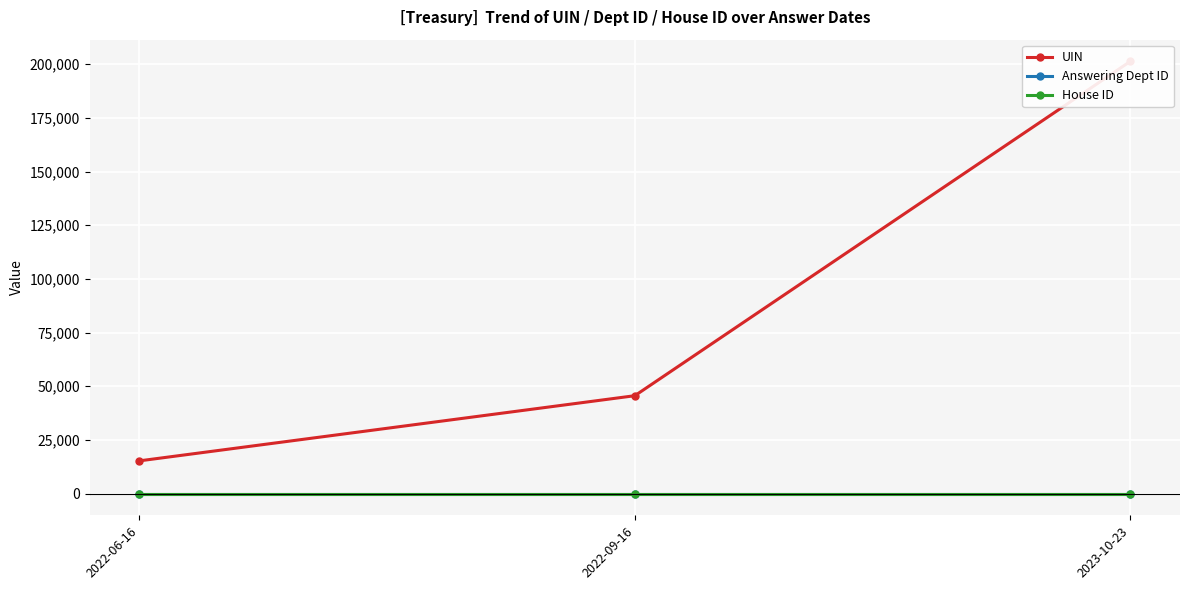

What is the sum of the Answering Dept ID values at 2022-06-16 and 2023-10-23?

28